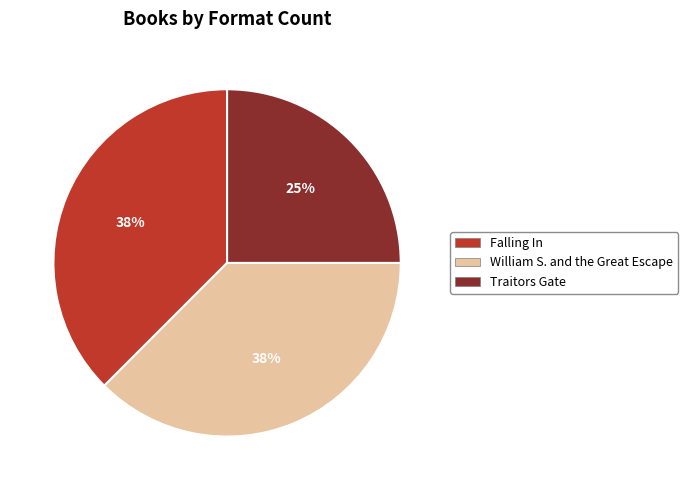

To the nearest percent, what is the average slice percentage?

33%